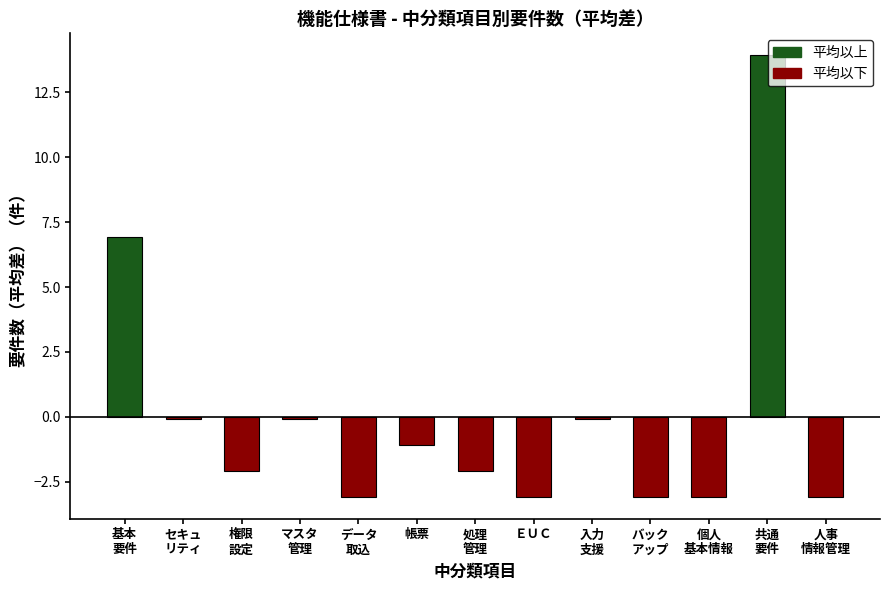

What is the maximum value shown in the chart?

13.9